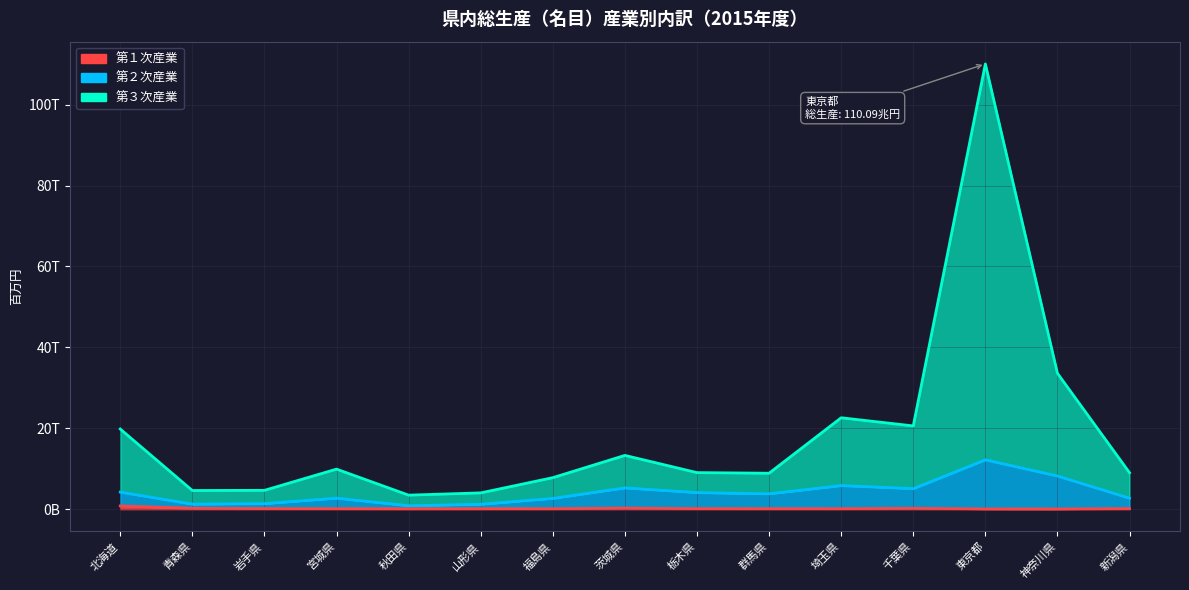

What position from the right is 新潟県?

1